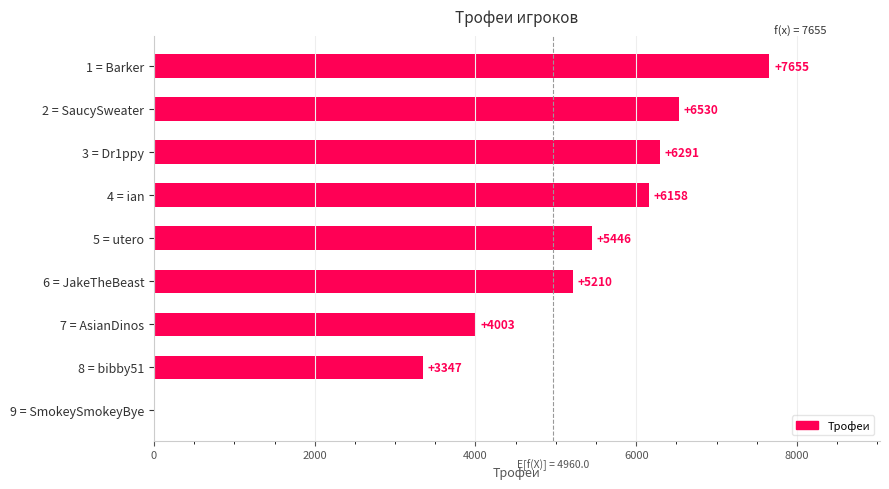

Reading top to bottom, list all the values displayed in this chart.

1 = Barker=7655	2 = SaucySweater=6530	3 = Dr1ppy=6291	4 = ian=6158	5 = utero=5446	6 = JakeTheBeast=5210	7 = AsianDinos=4003	8 = bibby51=3347	9 = SmokeySmokeyBye=0